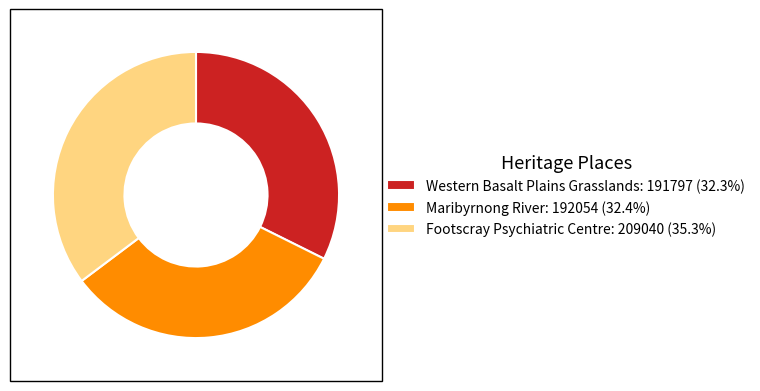

Combined, do Maribyrnong River: 192054 (32.4%) and Footscray Psychiatric Centre: 209040 (35.3%) account for over 50%?

Yes